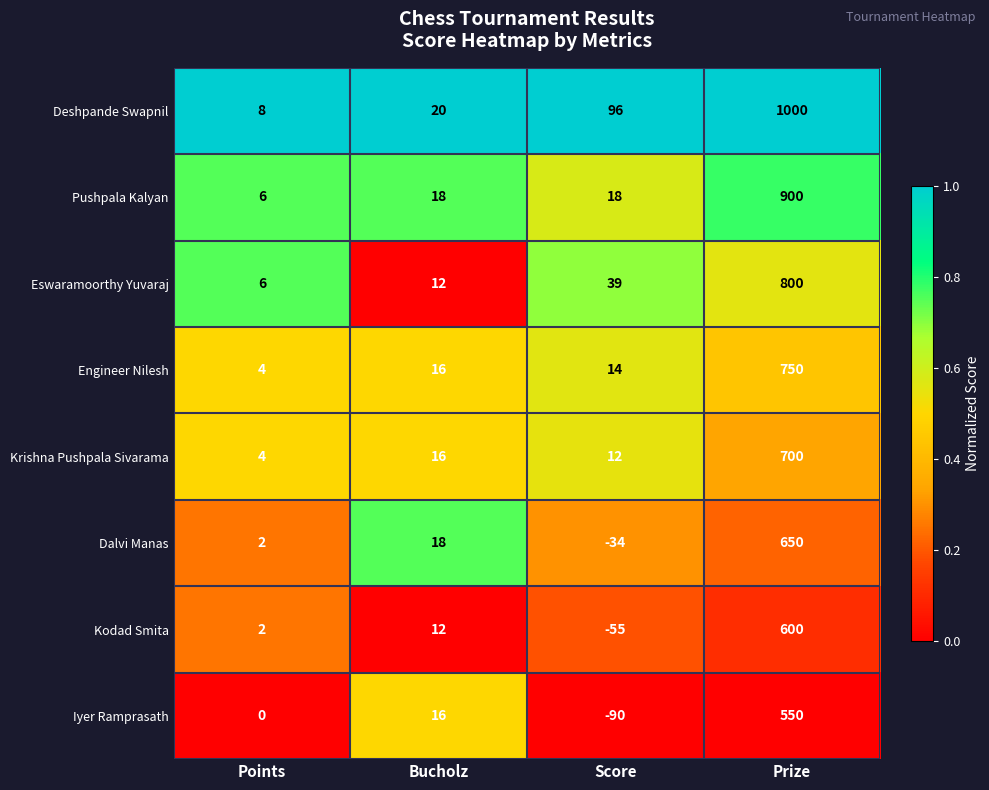

What value does the Deshpande Swapnil series have at Score, to the nearest 100?

100